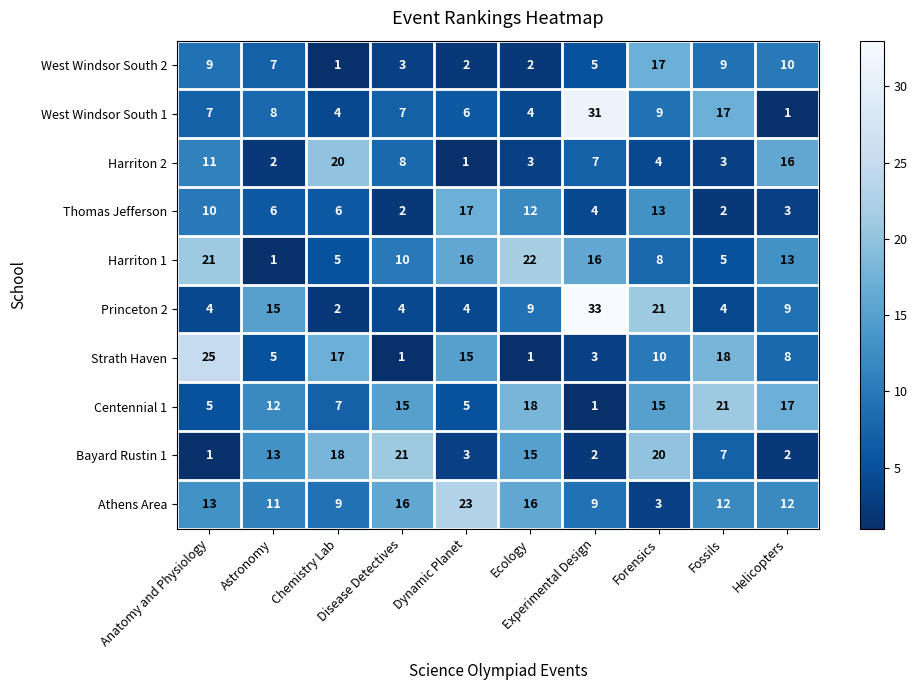

Which series has the largest total across all categories?

Athens Area